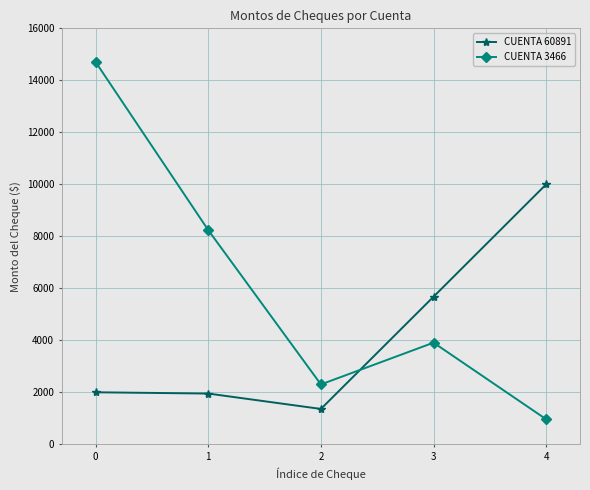

What is the value of the CUENTA 3466 point at the 5th from the left?

960.0